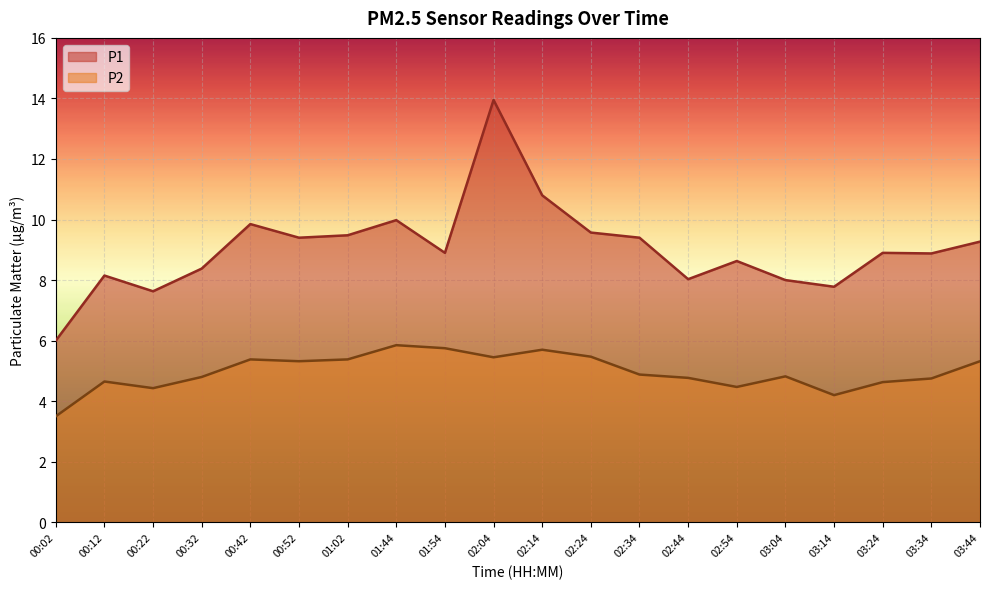

What is the label of the 12th point from the left?

02:24